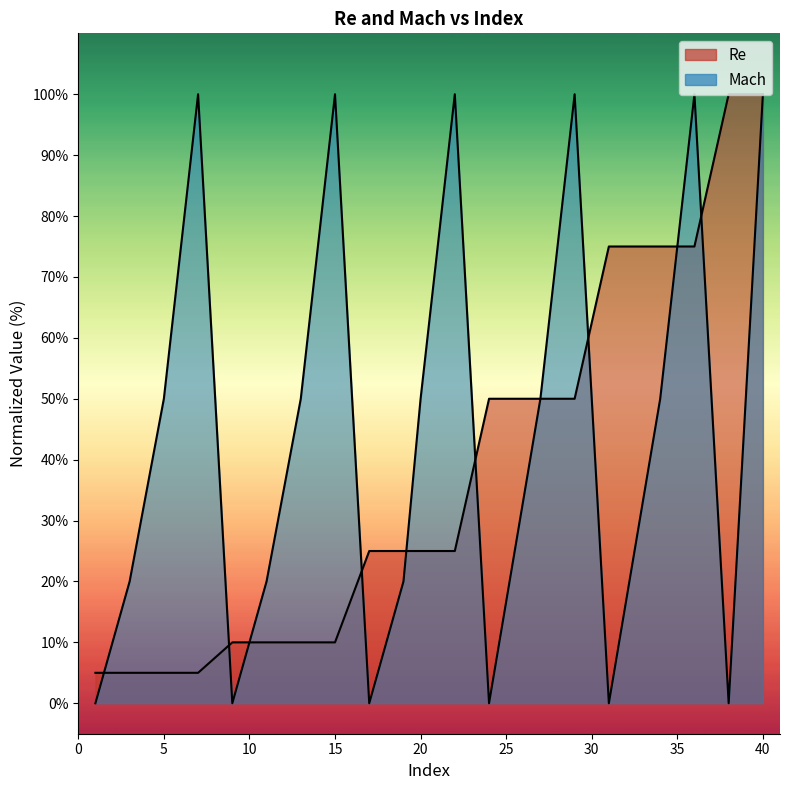

How many data points in Re are above 25?

8